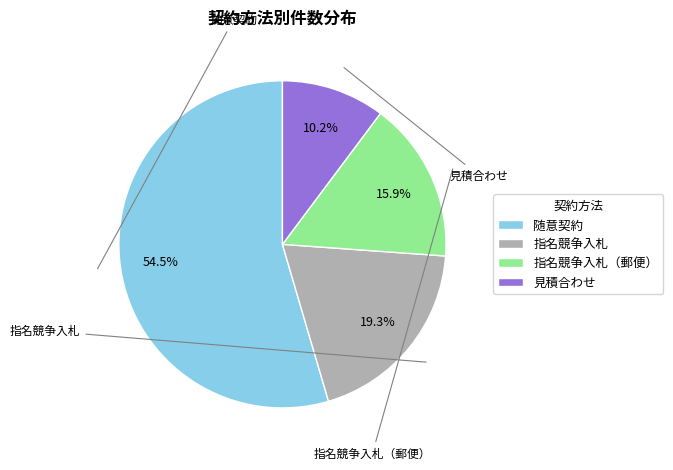

Between 指名競争入札 and 指名競争入札（郵便）, which is larger?

指名競争入札